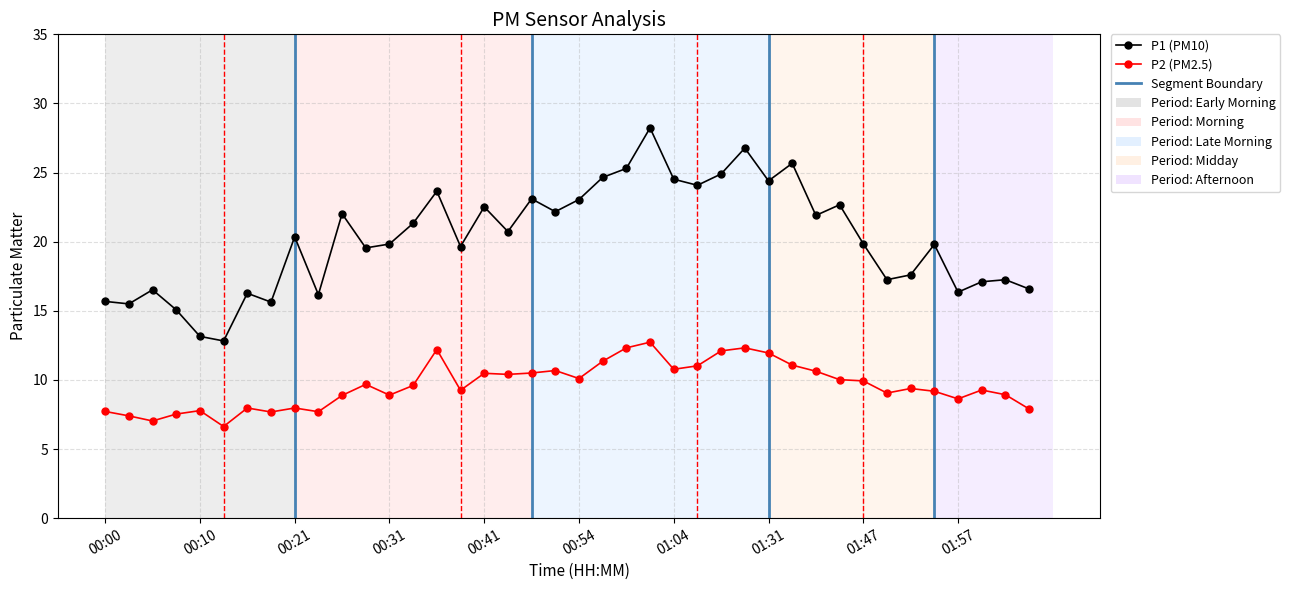

What is the difference between the P1 values at 00:08 and 00:16?

1.2